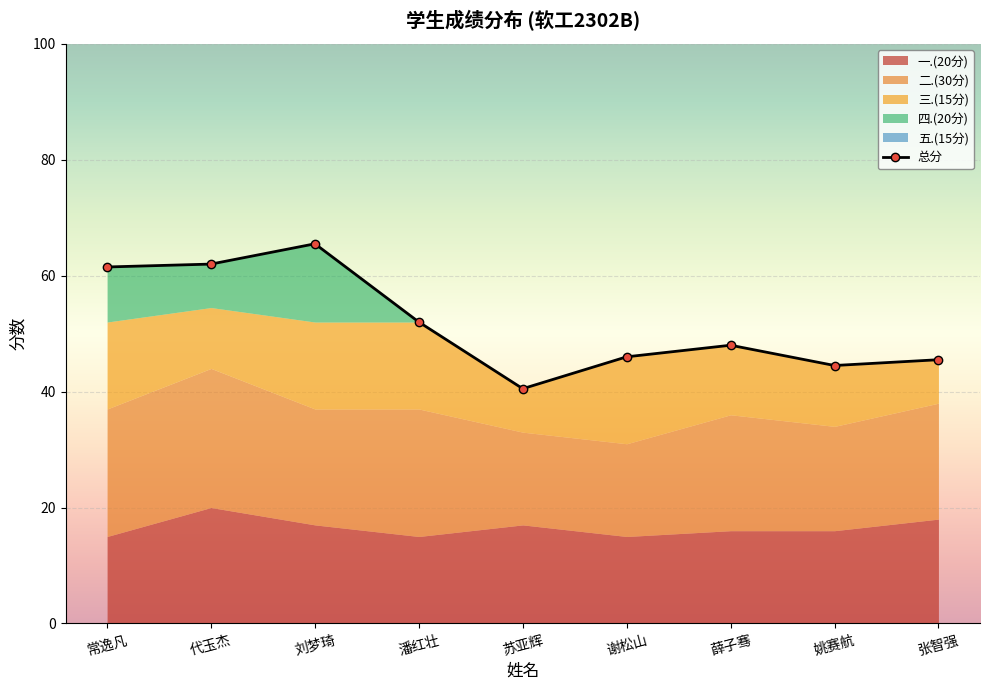

At which label does the data first exceed 48?

常逸凡